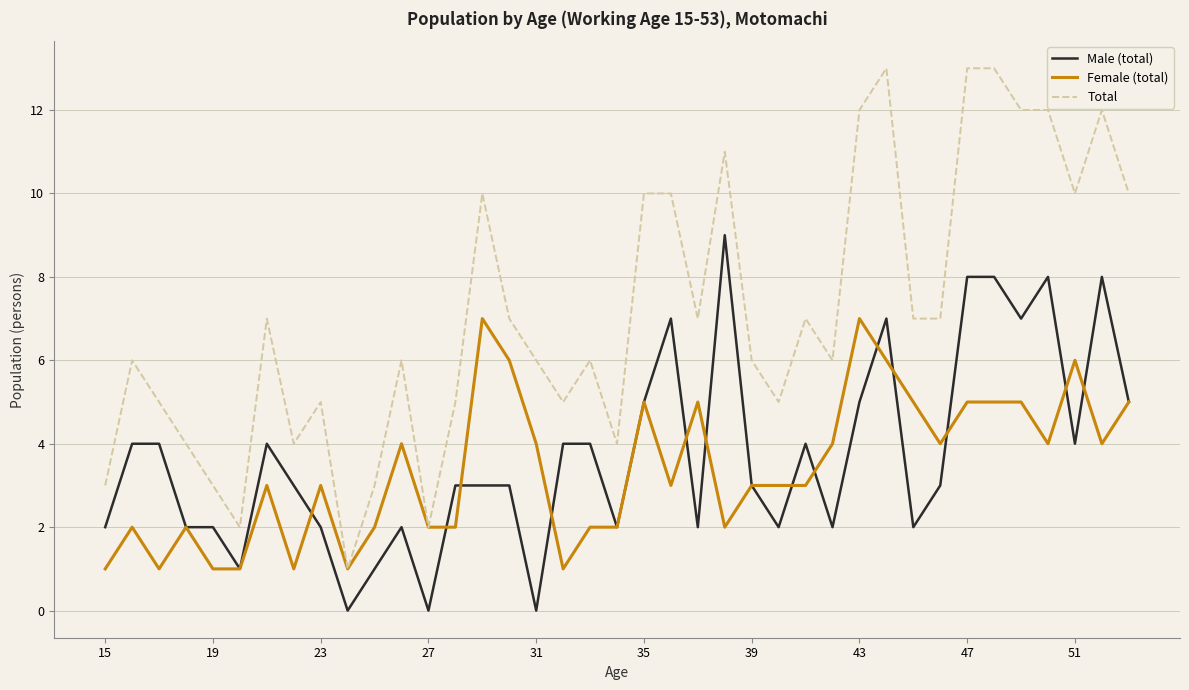

Which series has the largest total across all categories?

Total